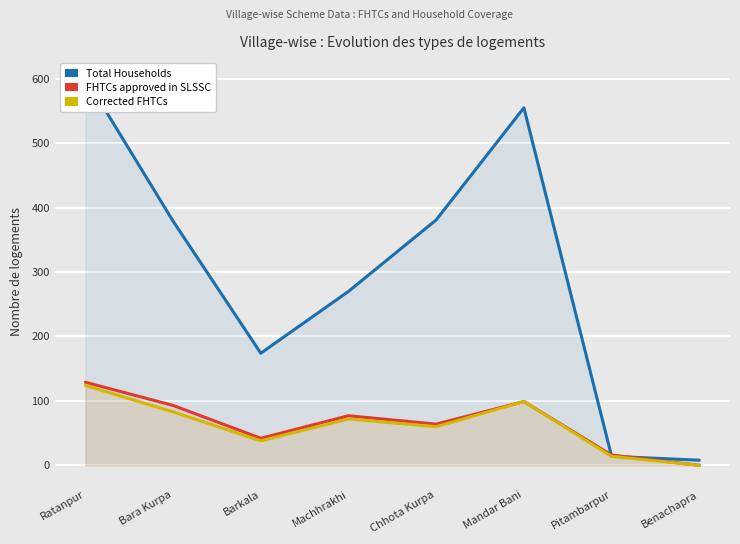

What are all the series names shown in the legend?

Total Households, FHTCs approved in SLSSC, Corrected FHTCs